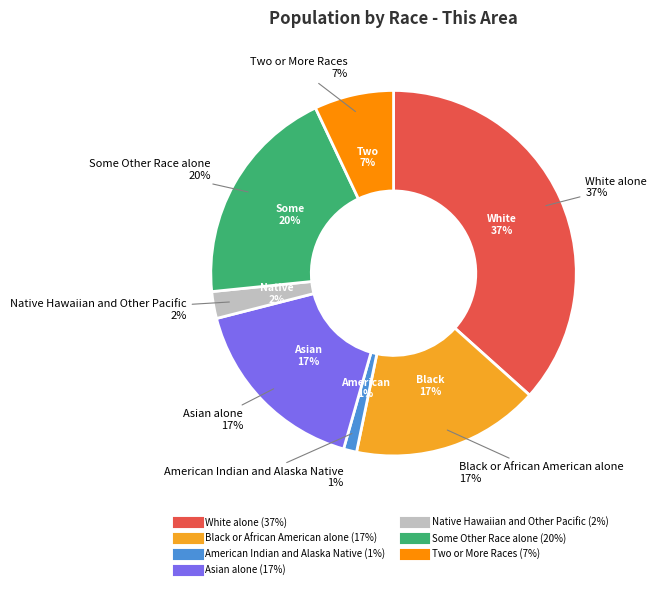

To the nearest percent, what percentage of the pie is Native Hawaiian and Other Pacific?

2%